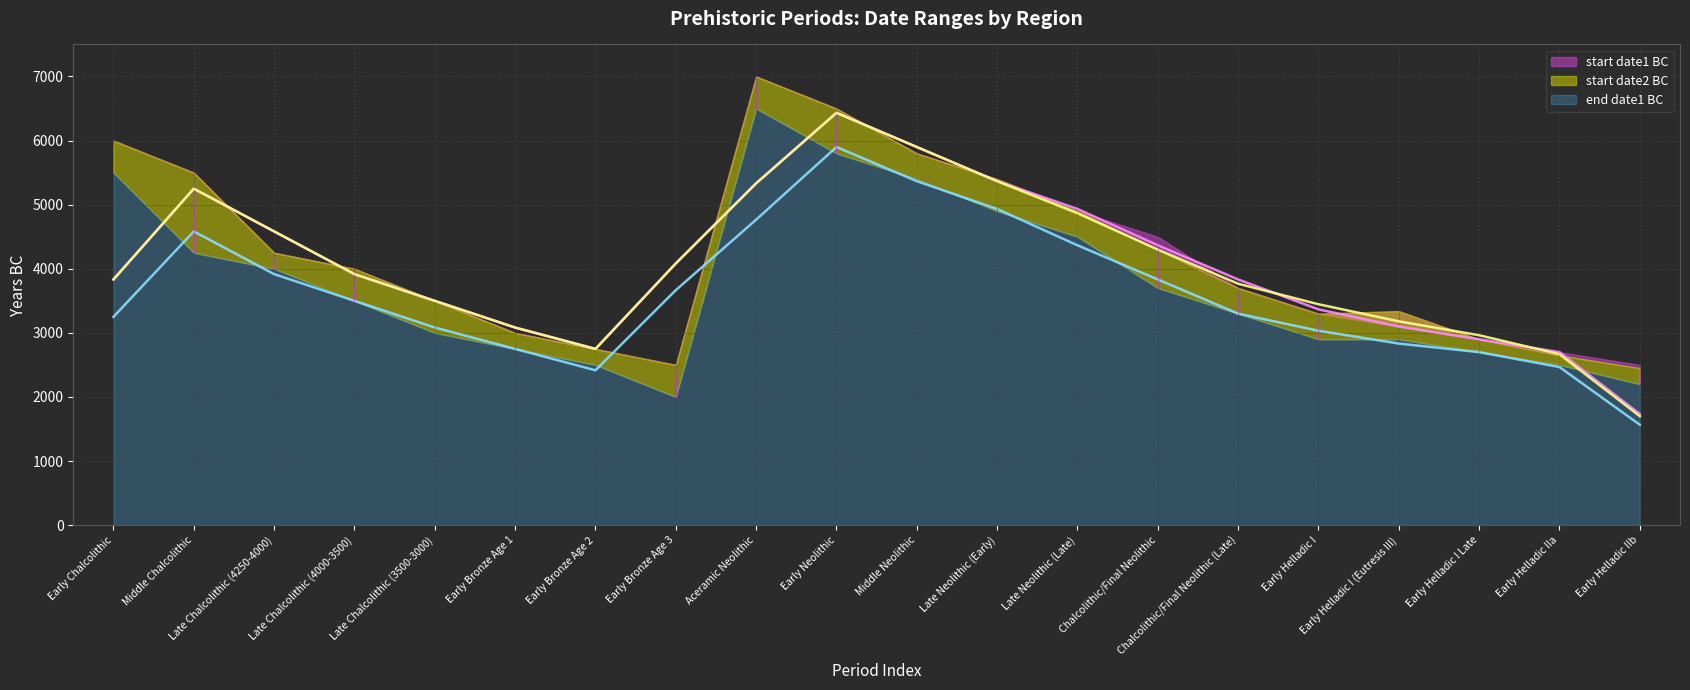

Reading right to left, what are all the values shown in this chart?

start date1 BC: 2500	2700	2900	3100	3300	3700	4500	4900	5400	5800	6500	7000	2500	2750	3000	3500	4000	4250	5500	6000
start date2 BC: 2450	2650	2900	3340	3300	3700	4300	4900	5400	5800	6500	7000	2500	2750	3000	3500	4000	4250	5500	6000
end date1 BC: 2200	2500	2700	2900	2900	3300	3700	4500	4900	5400	5800	6500	2000	2500	2750	3000	3500	4000	4250	5500